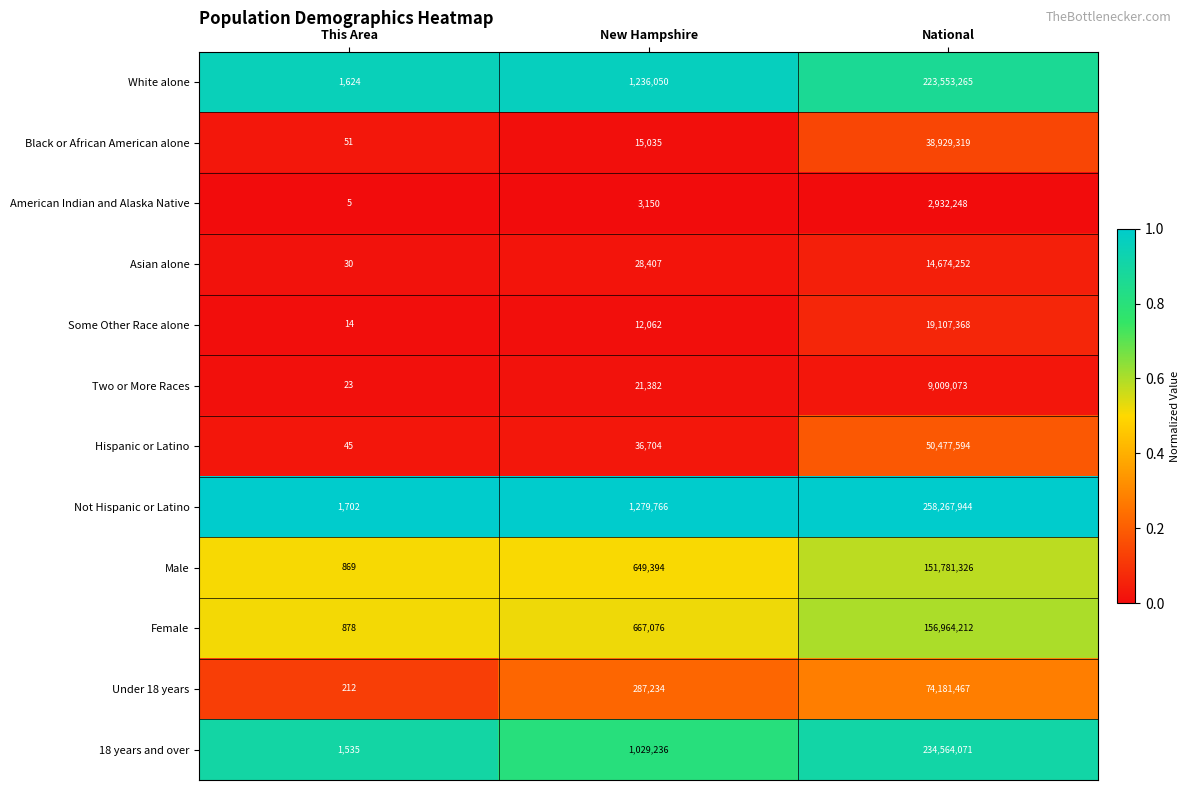

The American Indian and Alaska Native series shows 2932248 at National. True or false?

True